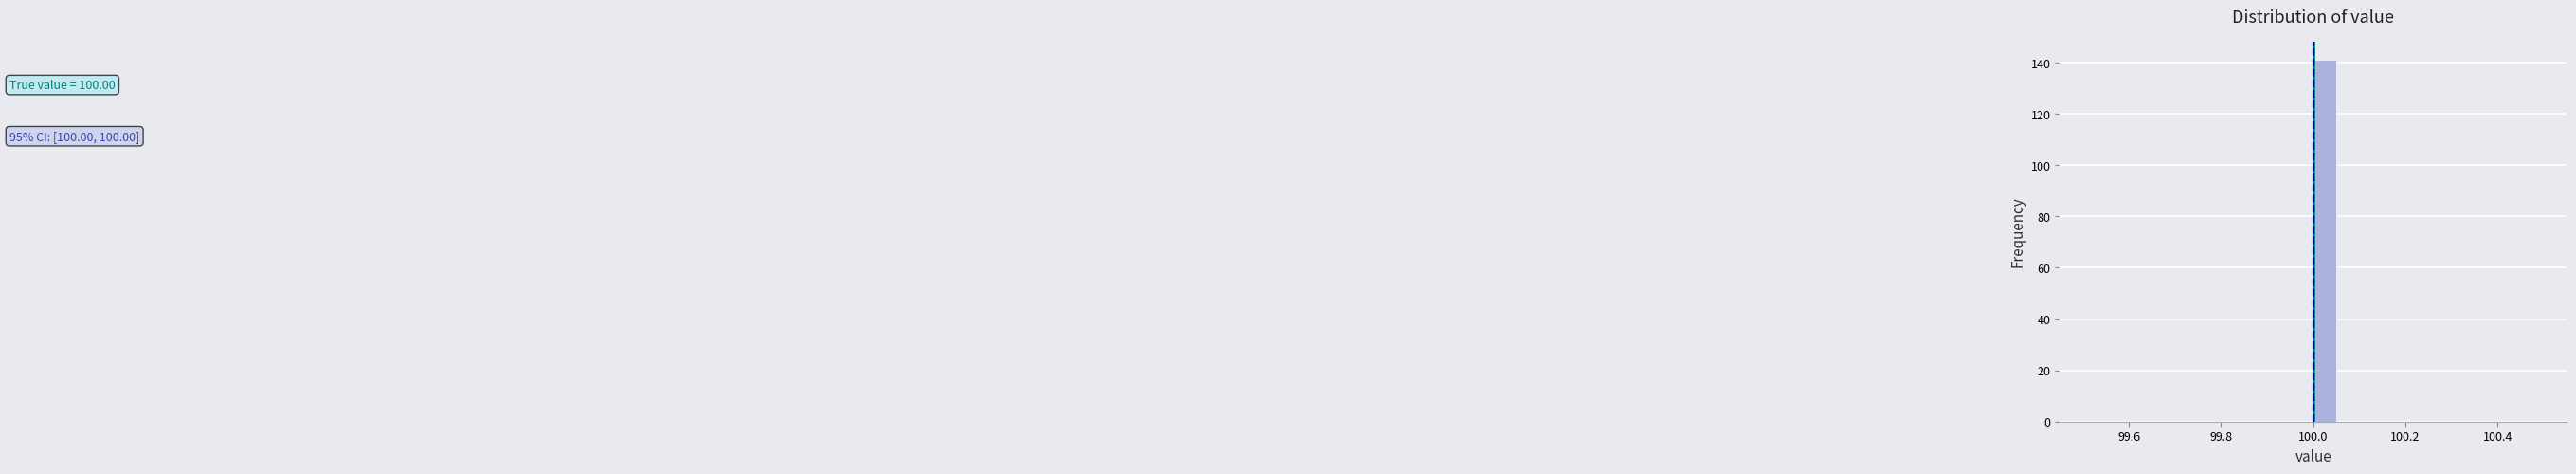

Read against the x-axis, roughly where is the centre of the tallest bar?

100.02